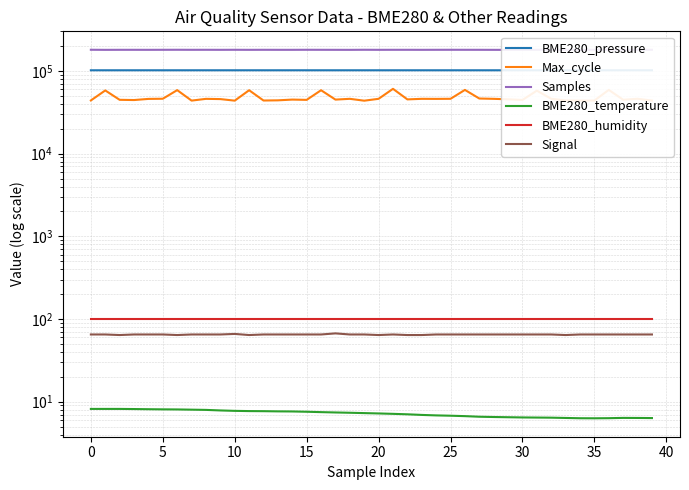

Which series changed the most between 23 and 36?

Max_cycle